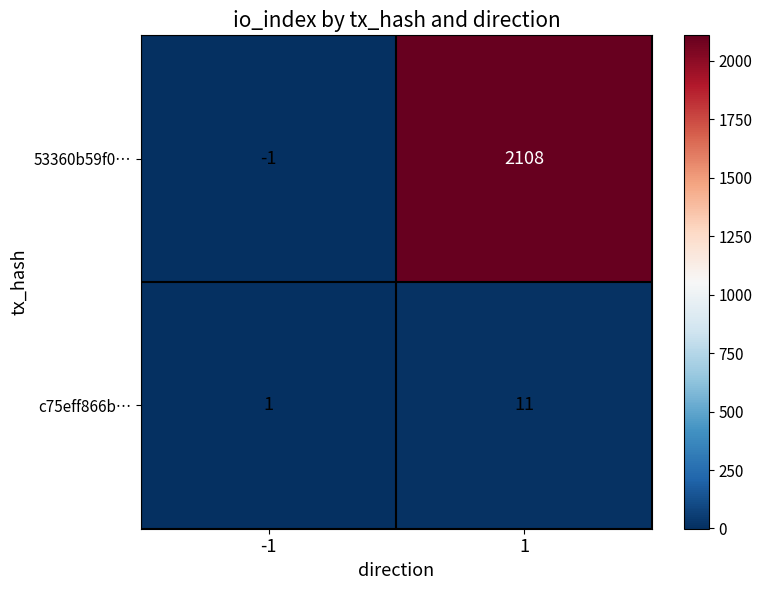

How many series are shown in this chart?

2